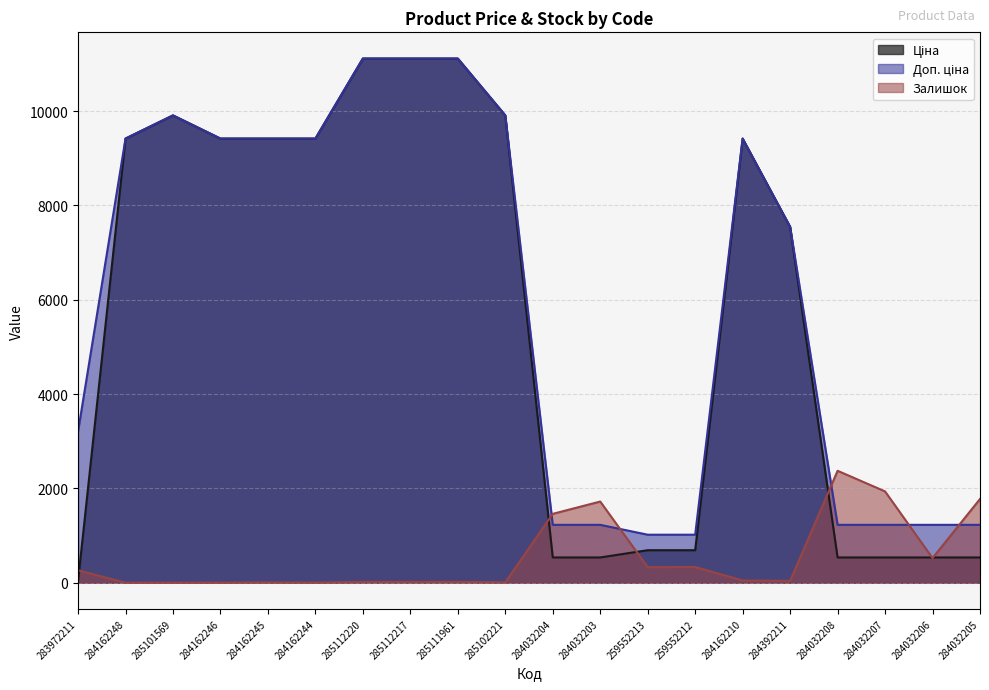

Reading right to left, what are all the values shown in this chart?

Ціна: 535.4	535.4	535.4	535.4	7545.9	9416.9	689.1	689.1	535.4	535.4	9908.5	11113.6	11113.6	11113.6	9416.9	9416.9	9416.9	9908.5	9416.9	32.0
Доп. ціна: 1227.2	1227.2	1227.2	1227.2	7545.9	9416.9	1017.8	1017.8	1227.2	1227.2	9908.5	11113.6	11113.6	11113.6	9416.9	9416.9	9416.9	9908.5	9416.9	3205.0
Залишок: 1775.0	522.0	1936.0	2373.0	39.0	47.0	333.0	330.0	1721.0	1460.0	8.0	17.0	17.0	17.0	1.0	7.0	0.0	0.0	0.0	264.0